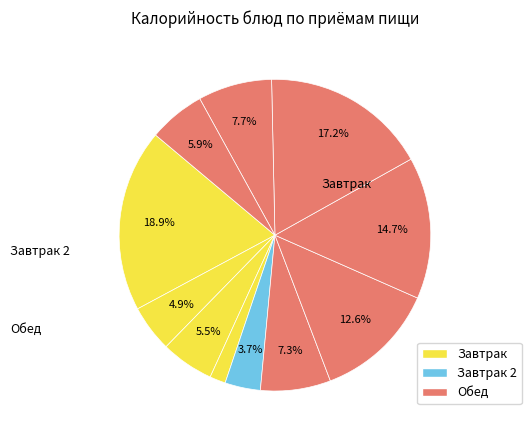

How many segments does this pie chart have?

11